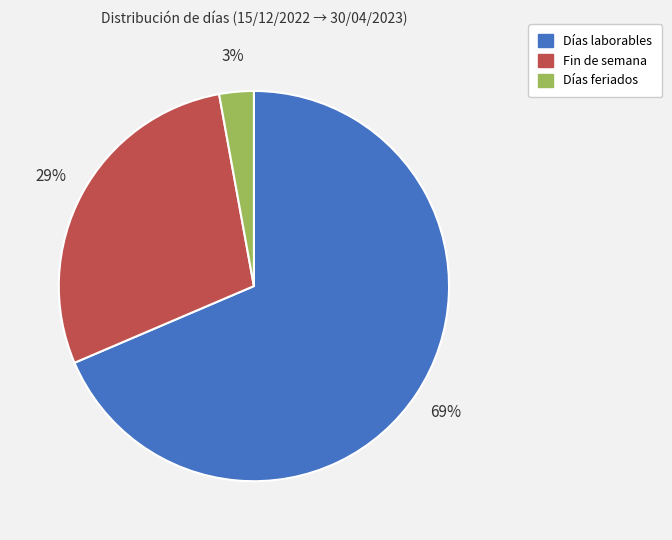

Combined, do Fin de semana and Días laborables account for over 50%?

Yes